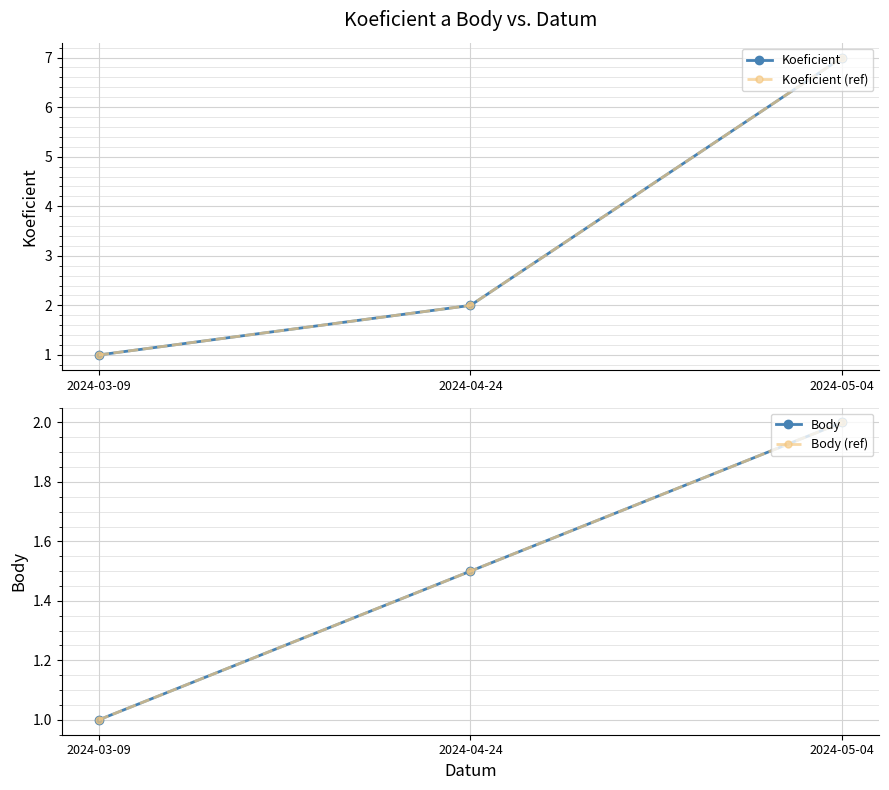

What is the value of the Koeficient point at the 3rd from the left?

7.0